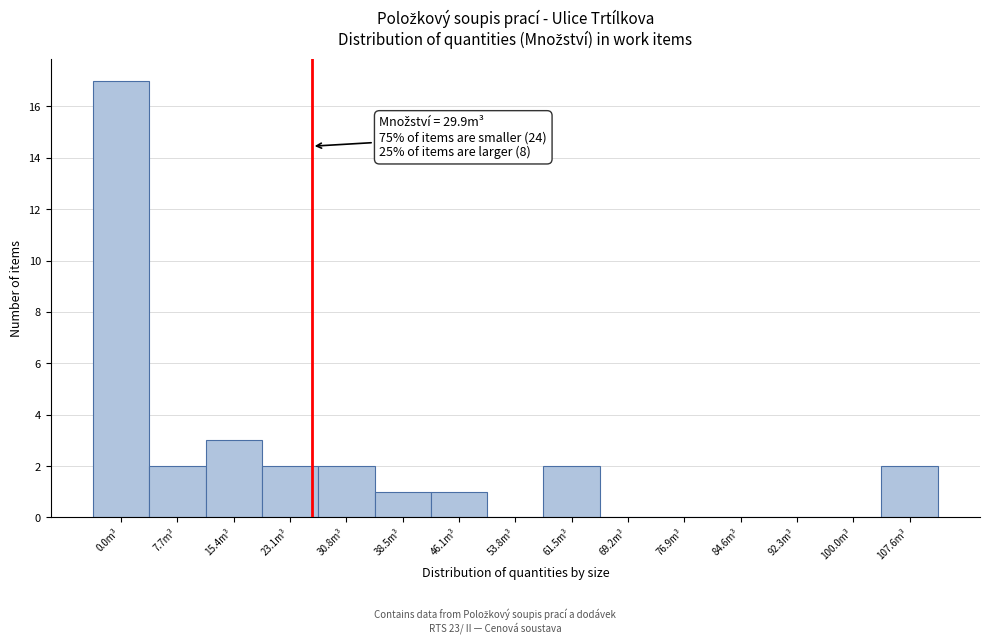

Reading right to left, list all the values displayed in this chart.

107.6m³=2	100.0m³=0	92.3m³=0	84.6m³=0	76.9m³=0	69.2m³=0	61.5m³=2	53.8m³=0	46.1m³=1	38.5m³=1	30.8m³=2	23.1m³=2	15.4m³=3	7.7m³=2	0.0m³=17